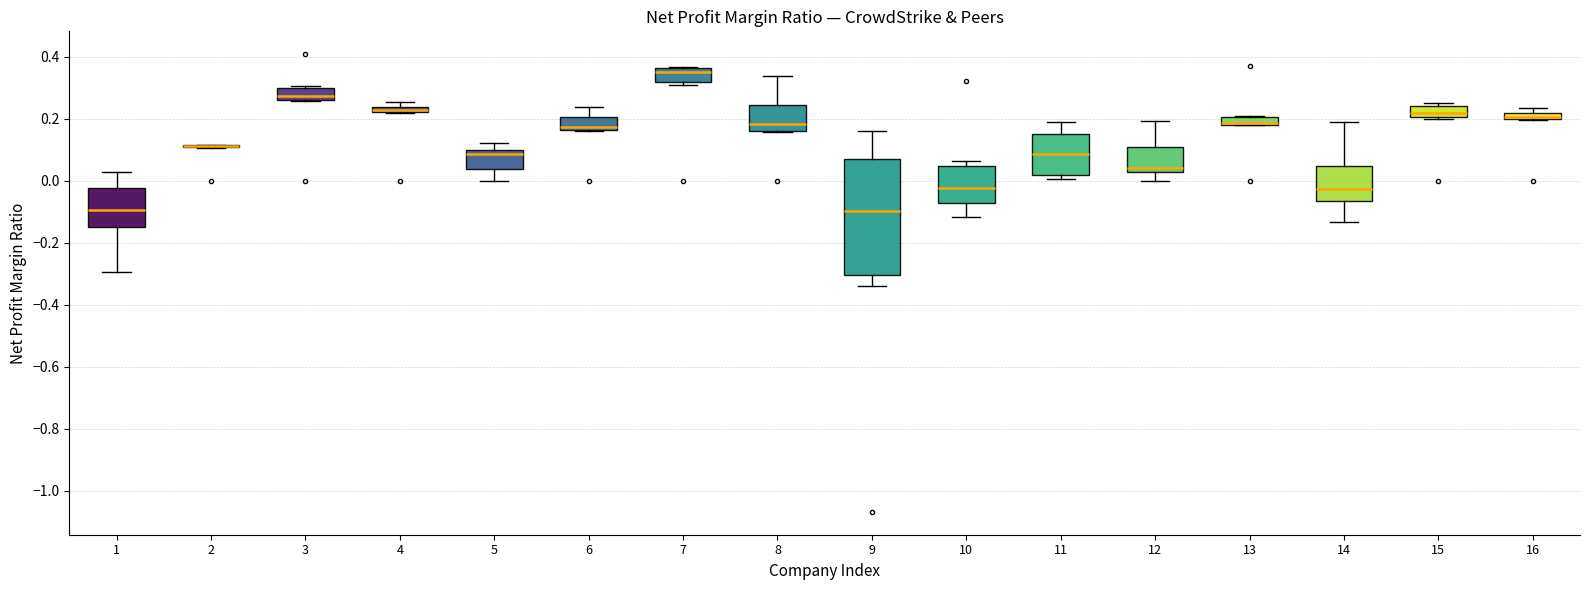

Where is the lower edge of the box at x = 9 on the y-axis? The values are not printed on the chart, so give them approximately, as read against the axis.

-0.30